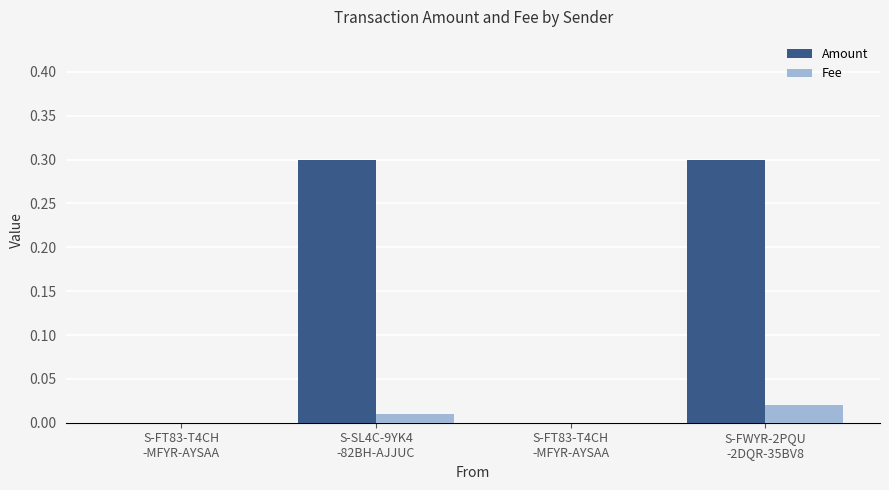

What are all the series names shown in the legend?

Amount, Fee